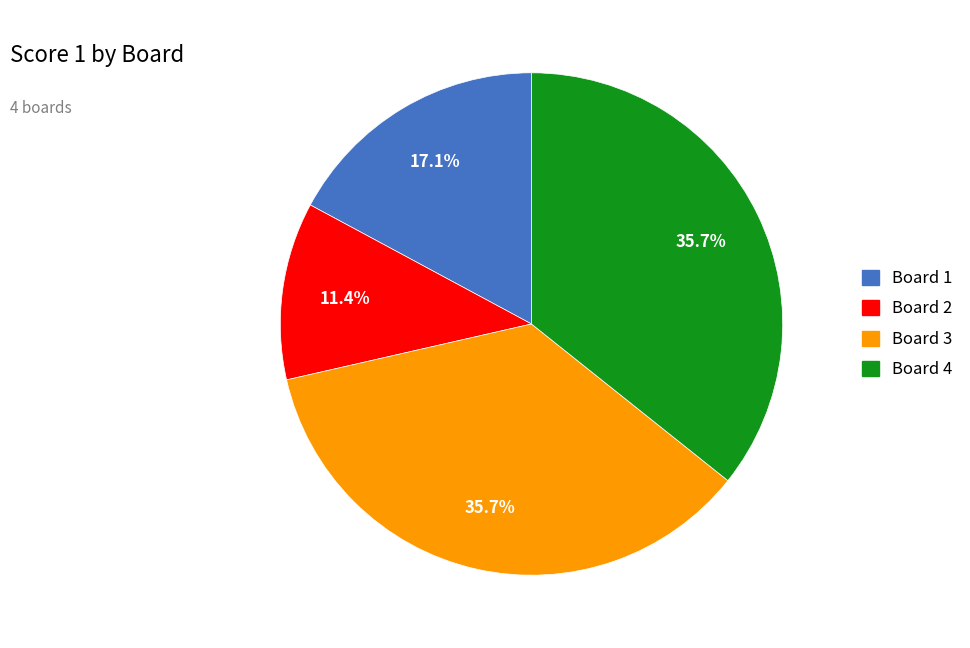

How many segments does this pie chart have?

4